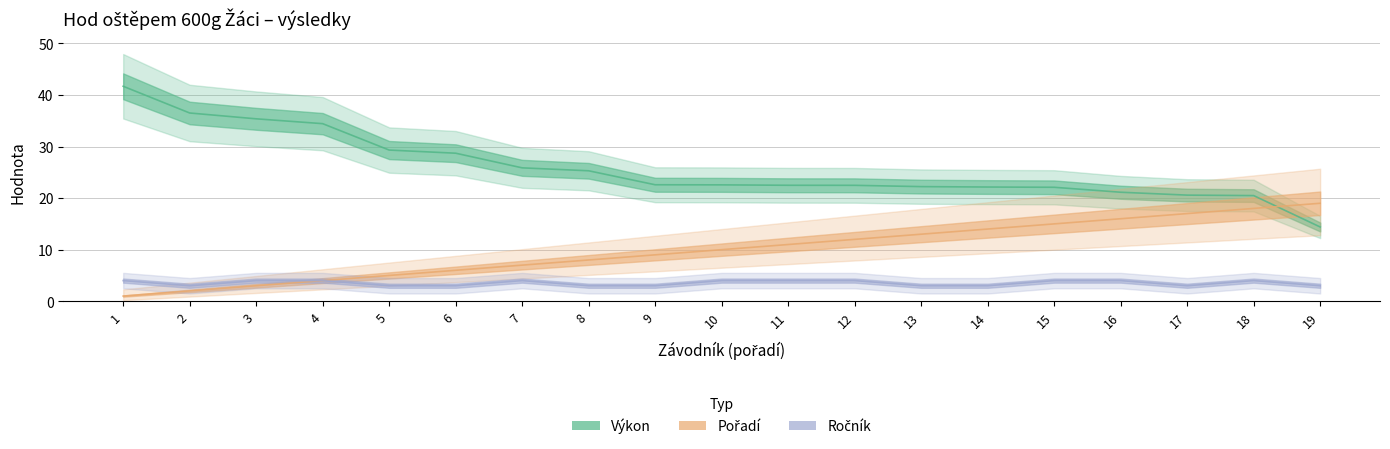

List the labels in order of Pořadí value, largest first.

19, 18, 17, 16, 15, 14, 13, 12, 11, 10, 9, 8, 7, 6, 5, 4, 3, 2, 1